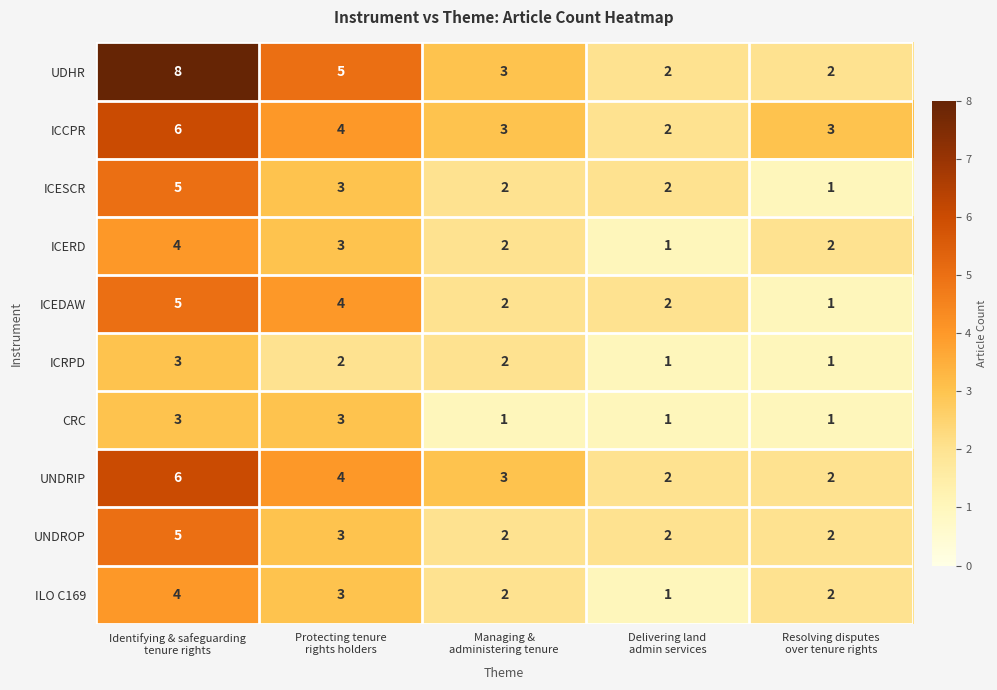

What is the average value of the ICESCR series?

3